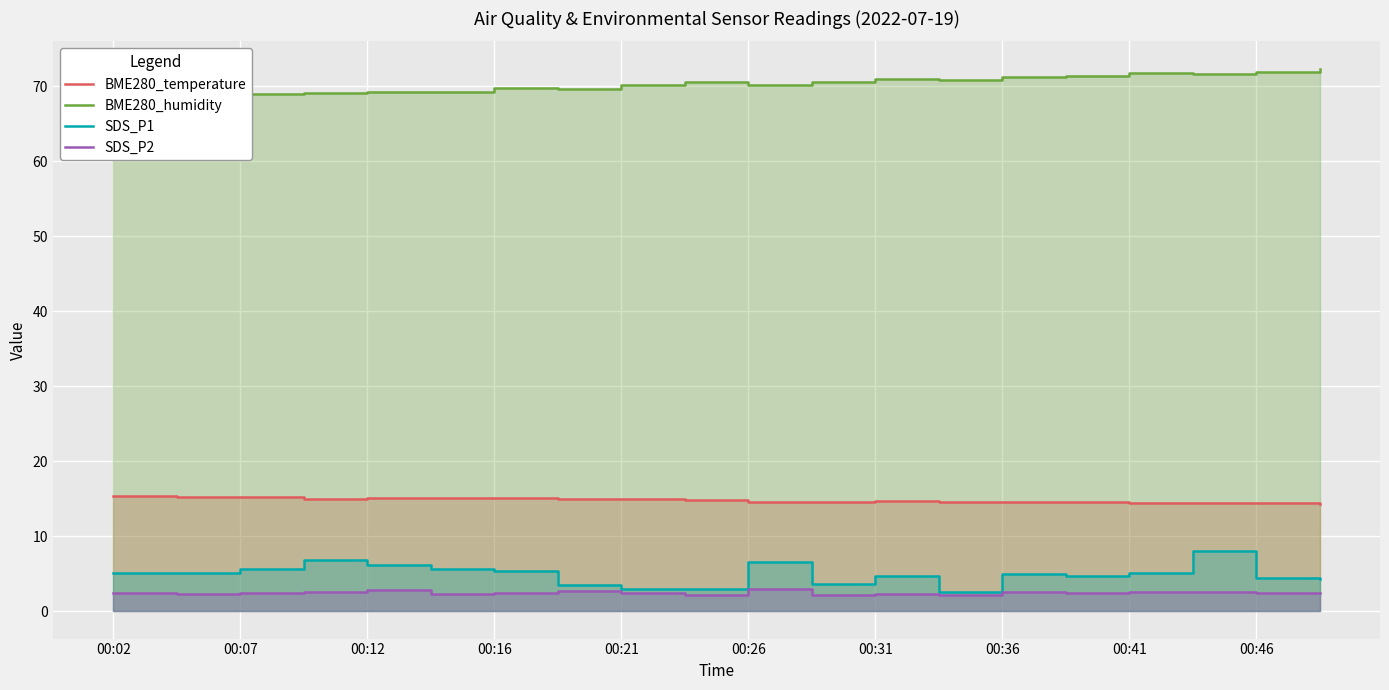

True or false: BME280_humidity and SDS_P2 cross at least once.

False